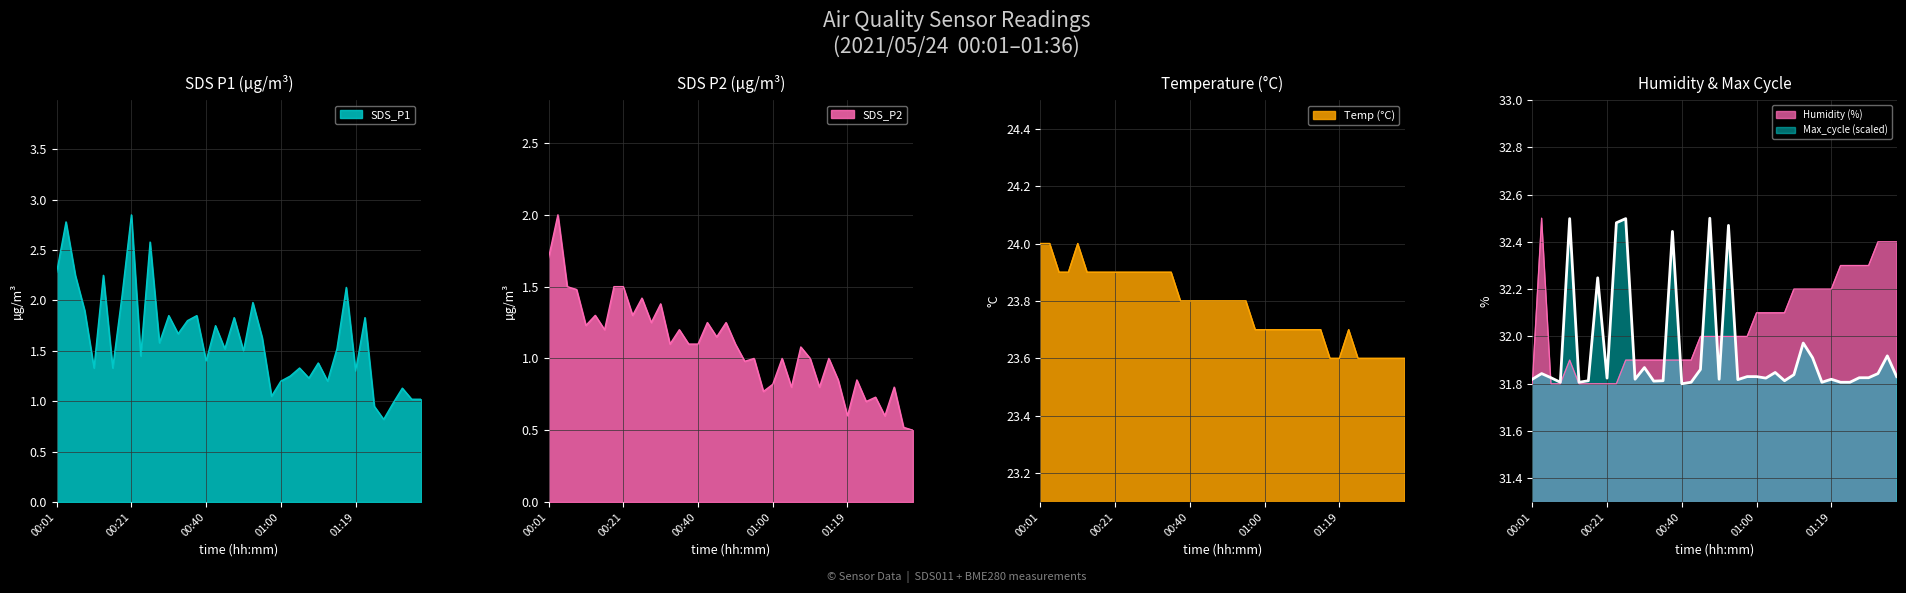

Reading right to left, what are all the values shown in this chart?

SDS_P1: 1.0	1.0	1.1	1.0	0.8	0.9	1.8	1.3	2.1	1.5	1.2	1.4	1.2	1.3	1.2	1.2	1.1	1.6	2.0	1.5	1.8	1.5	1.8	1.4	1.9	1.8	1.7	1.9	1.6	2.6	1.4	2.9	2.0	1.3	2.2	1.3	1.9	2.2	2.8	2.3
SDS_P2: 0.5	0.5	0.8	0.6	0.7	0.7	0.8	0.6	0.8	1.0	0.8	1.0	1.1	0.8	1.0	0.8	0.8	1.0	1.0	1.1	1.2	1.1	1.2	1.1	1.1	1.2	1.1	1.4	1.2	1.4	1.3	1.5	1.5	1.2	1.3	1.2	1.5	1.5	2.0	1.7
Temp: 23.6	23.6	23.6	23.6	23.6	23.6	23.7	23.6	23.6	23.7	23.7	23.7	23.7	23.7	23.7	23.7	23.7	23.8	23.8	23.8	23.8	23.8	23.8	23.8	23.8	23.9	23.9	23.9	23.9	23.9	23.9	23.9	23.9	23.9	23.9	24.0	23.9	23.9	24.0	24.0
Humidity: 32.4	32.4	32.4	32.3	32.3	32.3	32.3	32.2	32.2	32.2	32.2	32.2	32.1	32.1	32.1	32.1	32.0	32.0	32.0	32.0	32.0	32.0	31.9	31.9	31.9	31.9	31.9	31.9	31.9	31.9	31.8	31.8	31.8	31.8	31.8	31.9	31.8	31.8	32.5	31.8
Max_cycle: 31.8	31.9	31.8	31.8	31.8	31.8	31.8	31.8	31.8	31.9	32.0	31.8	31.8	31.8	31.8	31.8	31.8	31.8	32.5	31.8	32.5	31.9	31.8	31.8	32.4	31.8	31.8	31.9	31.8	32.5	32.5	31.8	32.2	31.8	31.8	32.5	31.8	31.8	31.8	31.8